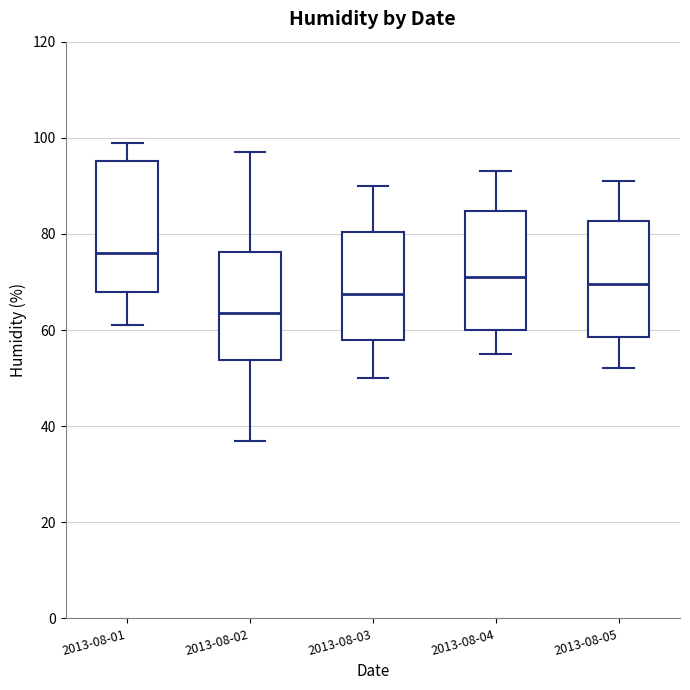

Reading left to right, transcribe this box plot: for each box, give where its median line is, the range the box spans, and where its two whiskers end, as read against the y-axis. The values are not printed on the chart, so give them approximately, as read against the axis.

2013-08-01: median 76, box 68 to 96, whiskers 62 to 100
2013-08-02: median 64, box 54 to 76, whiskers 38 to 98
2013-08-03: median 68, box 58 to 80, whiskers 50 to 90
2013-08-04: median 72, box 60 to 84, whiskers 56 to 94
2013-08-05: median 70, box 58 to 82, whiskers 52 to 92